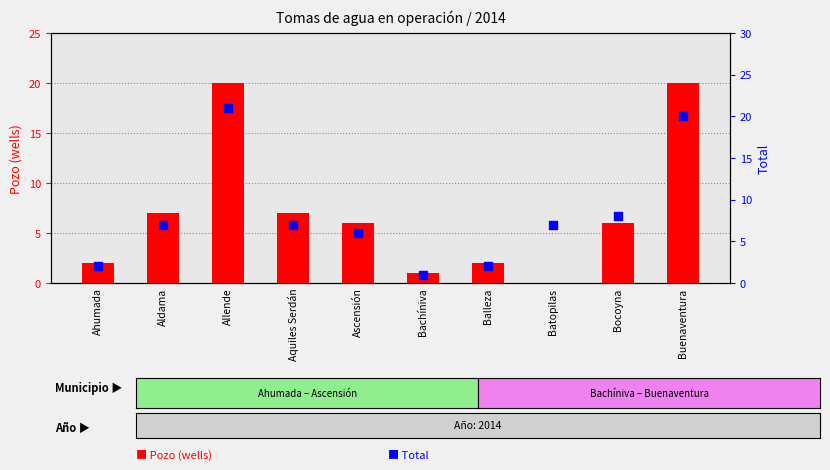

Which series contains the highest Y value?

Total